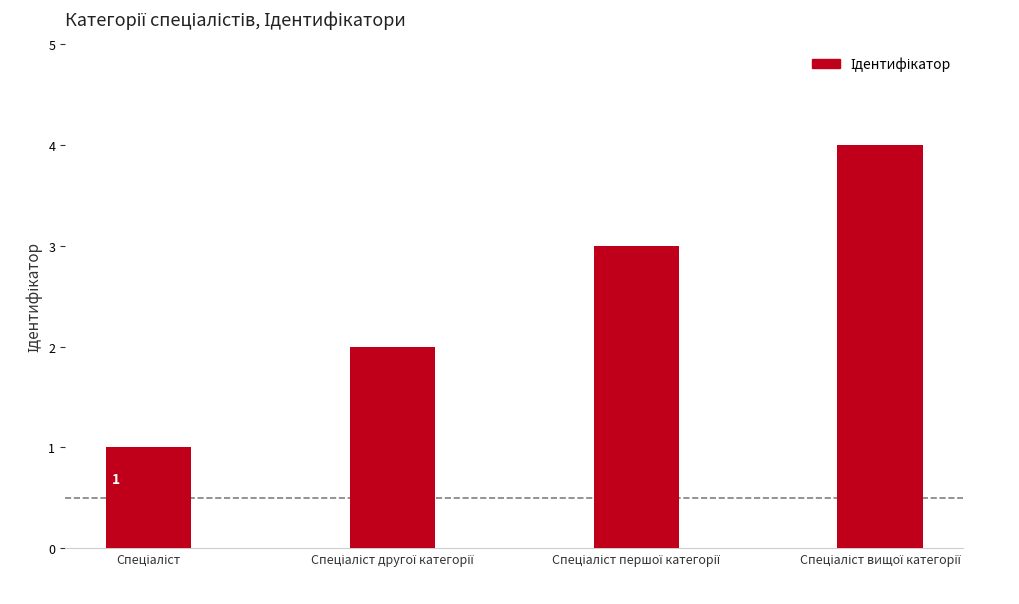

What is the greatest value displayed?

4